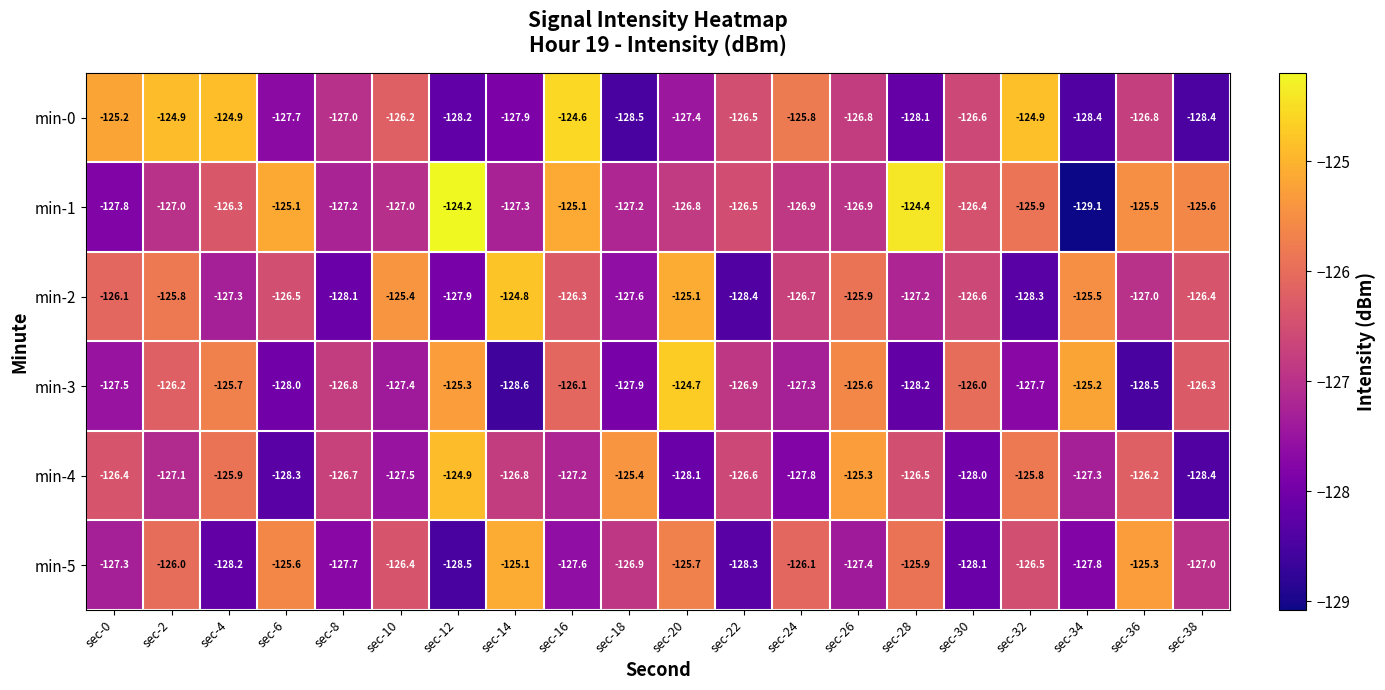

What is the spread (max minus min) of values at sec-32?

3.4